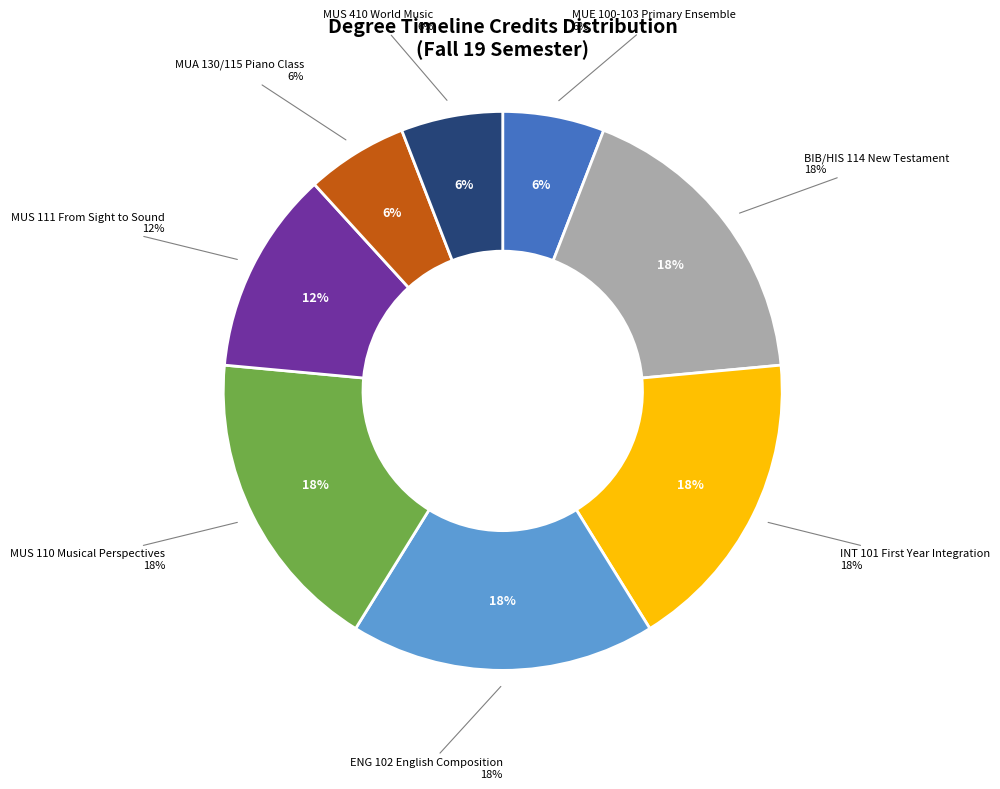

True or false: BIB/HIS 114 New Testament accounts for 18% of the total.

True